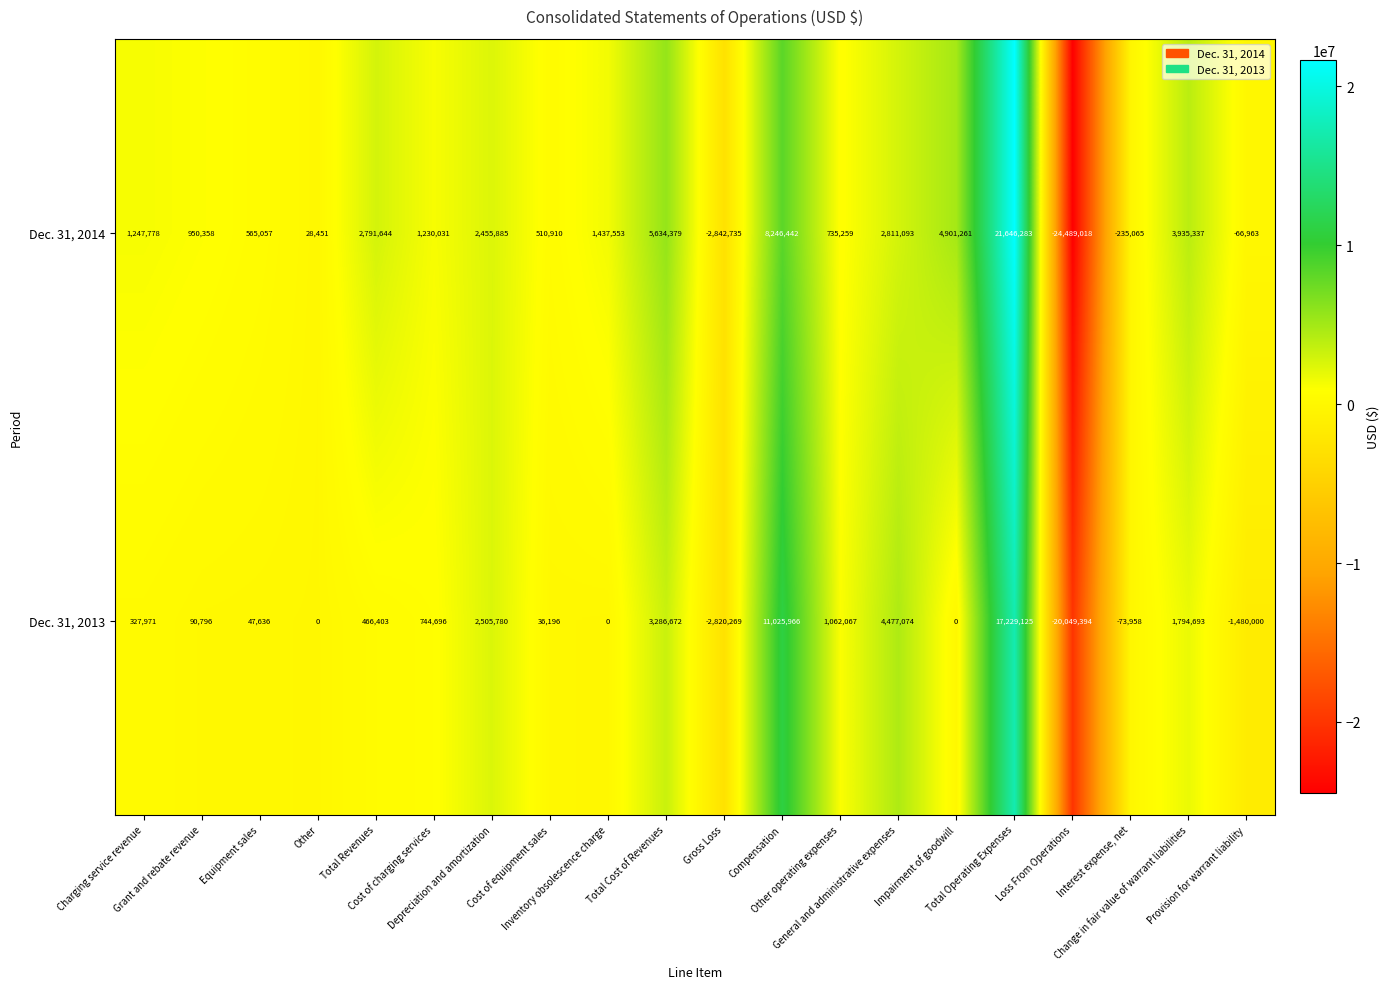

At Depreciation and amortization, list the series in order from largest to smallest.

Dec. 31, 2013, Dec. 31, 2014